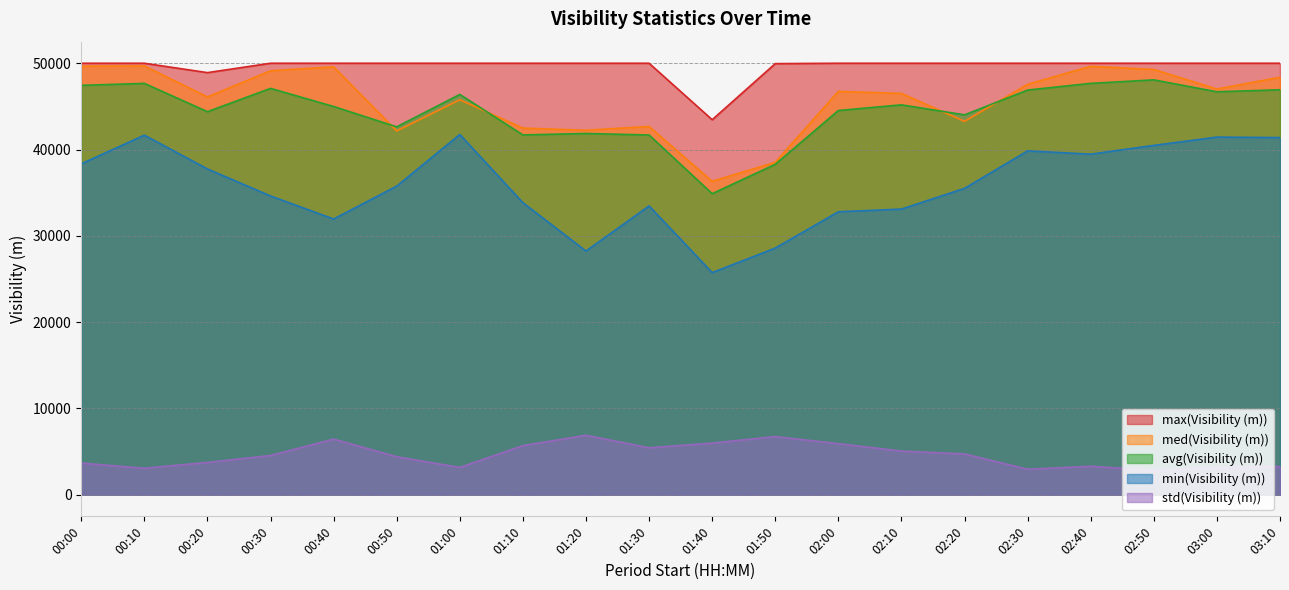

What are all the series names shown in the legend?

min(Visibility (m)), avg(Visibility (m)), med(Visibility (m)), max(Visibility (m)), std(Visibility (m))